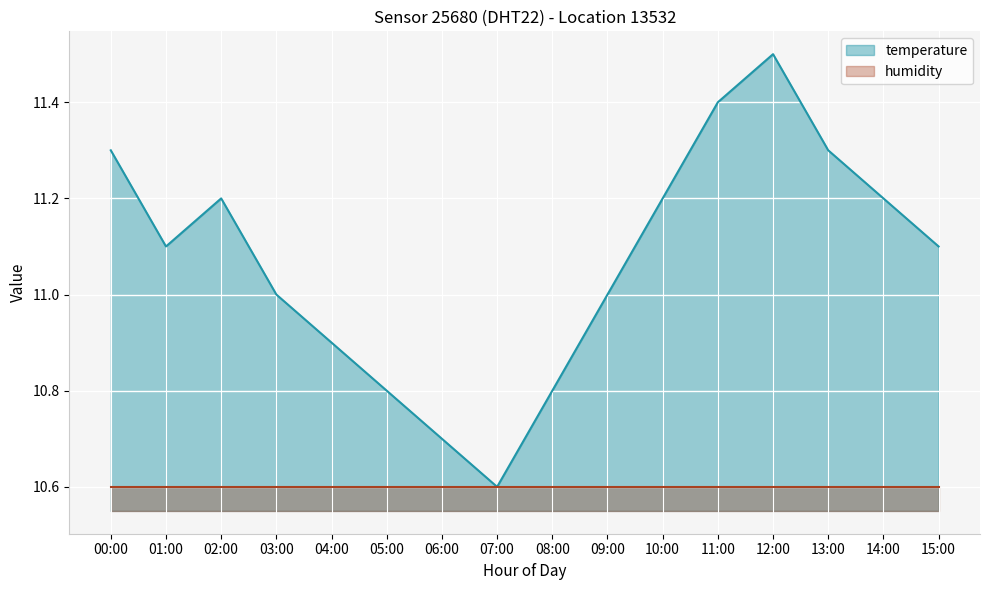

True or false: the data shows 18.9 at 05:00.

False